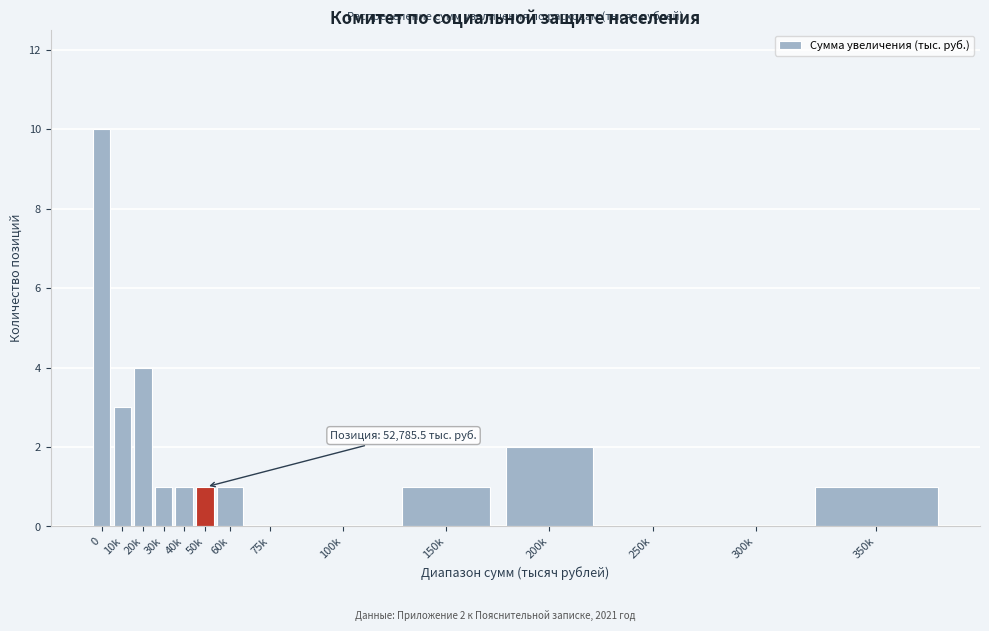

Reading right to left, transcribe all the data shown in this chart.

350k=1	300k=0	250k=0	200k=2	150k=1	100k=0	75k=0	60k=1	50k=1	40k=1	30k=1	20k=4	10k=3	0=10